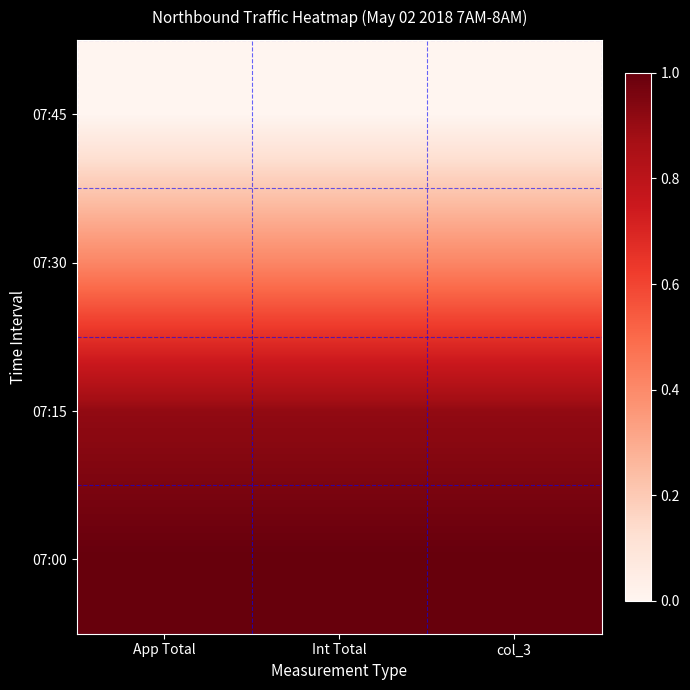

Count the number of categories in the chart.

3